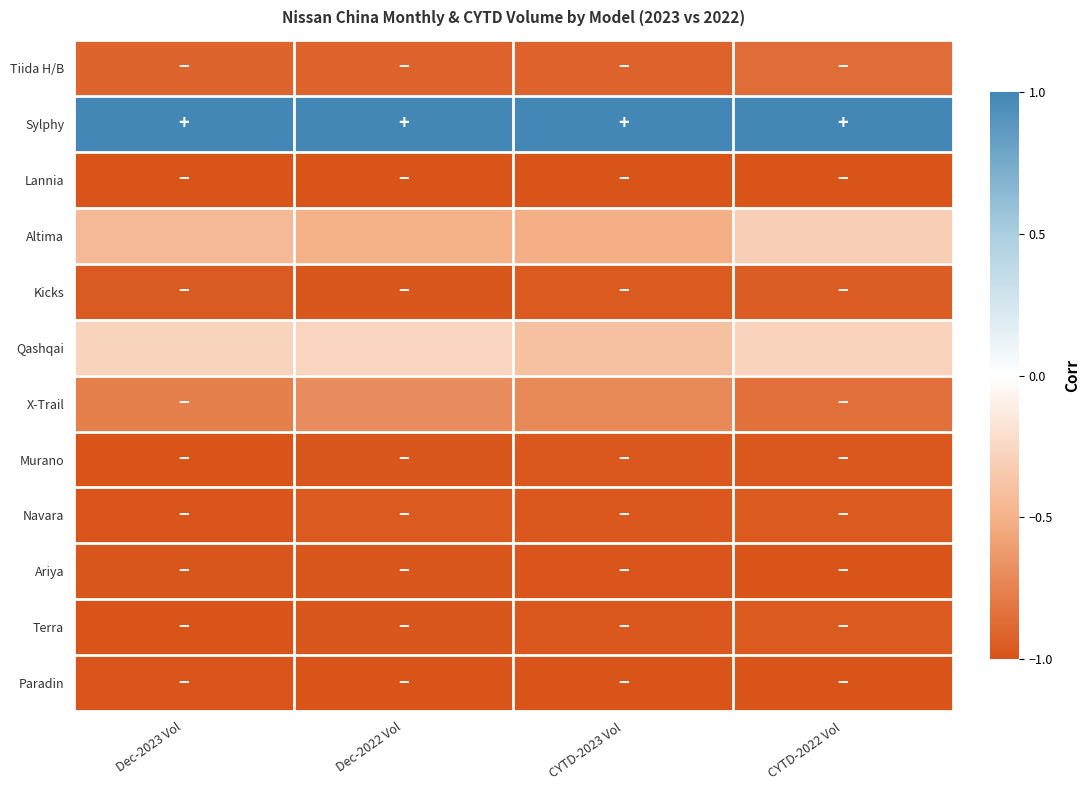

Reading left to right, what are all the values shown in this chart?

Tiida H/B: Dec-2023 Vol=-0.9	Dec-2022 Vol=-0.9	CYTD-2023 Vol=-0.9	CYTD-2022 Vol=-0.9
Sylphy: Dec-2023 Vol=1.0	Dec-2022 Vol=1.0	CYTD-2023 Vol=1.0	CYTD-2022 Vol=1.0
Lannia: Dec-2023 Vol=-1.0	Dec-2022 Vol=-1.0	CYTD-2023 Vol=-1.0	CYTD-2022 Vol=-1.0
Altima: Dec-2023 Vol=-0.5	Dec-2022 Vol=-0.5	CYTD-2023 Vol=-0.5	CYTD-2022 Vol=-0.3
Kicks: Dec-2023 Vol=-1.0	Dec-2022 Vol=-1.0	CYTD-2023 Vol=-1.0	CYTD-2022 Vol=-1.0
Qashqai: Dec-2023 Vol=-0.3	Dec-2022 Vol=-0.3	CYTD-2023 Vol=-0.4	CYTD-2022 Vol=-0.3
X-Trail: Dec-2023 Vol=-0.8	Dec-2022 Vol=-0.7	CYTD-2023 Vol=-0.7	CYTD-2022 Vol=-0.8
Murano: Dec-2023 Vol=-1.0	Dec-2022 Vol=-1.0	CYTD-2023 Vol=-1.0	CYTD-2022 Vol=-1.0
Navara: Dec-2023 Vol=-1.0	Dec-2022 Vol=-1.0	CYTD-2023 Vol=-1.0	CYTD-2022 Vol=-1.0
Ariya: Dec-2023 Vol=-1.0	Dec-2022 Vol=-1.0	CYTD-2023 Vol=-1.0	CYTD-2022 Vol=-1.0
Terra: Dec-2023 Vol=-1.0	Dec-2022 Vol=-1.0	CYTD-2023 Vol=-1.0	CYTD-2022 Vol=-1.0
Paradin: Dec-2023 Vol=-1.0	Dec-2022 Vol=-1.0	CYTD-2023 Vol=-1.0	CYTD-2022 Vol=-1.0